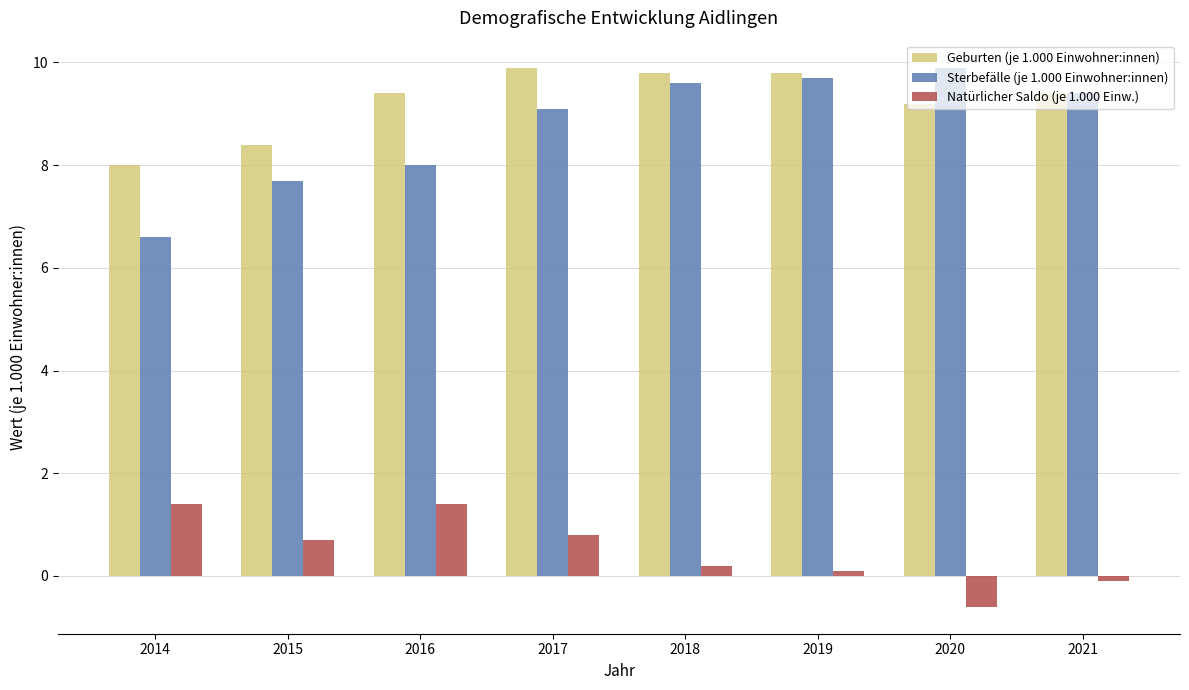

How many bars are there in each group?

3